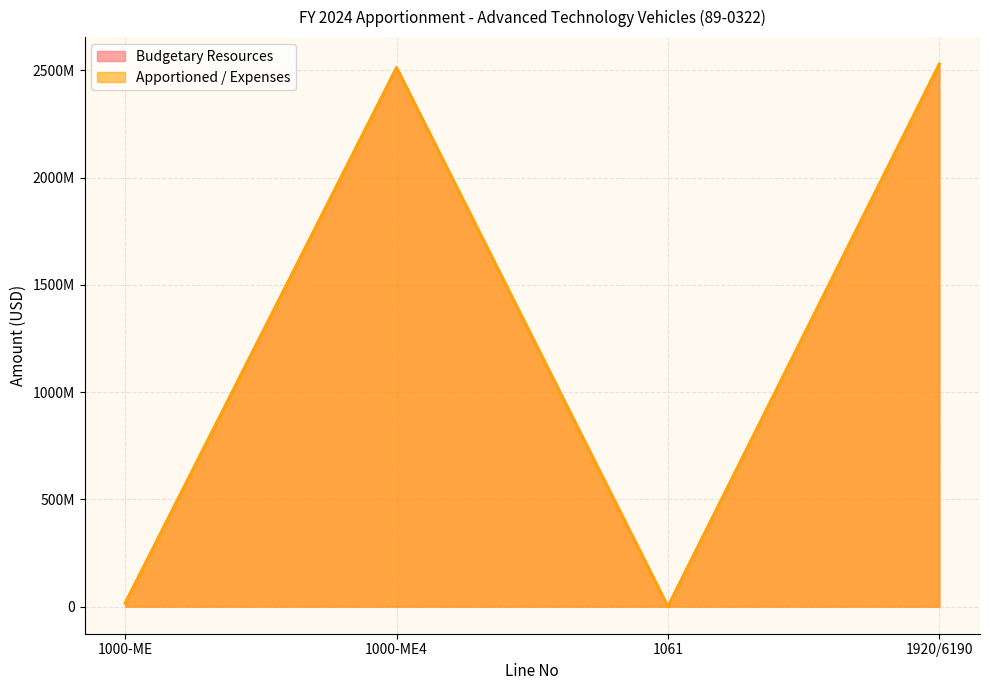

At how many categories does at least one series exceed 2411360648?

2